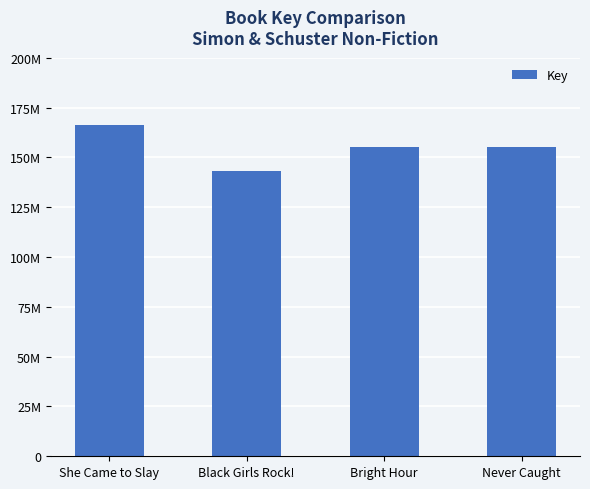

Does the chart contain any negative values?

No